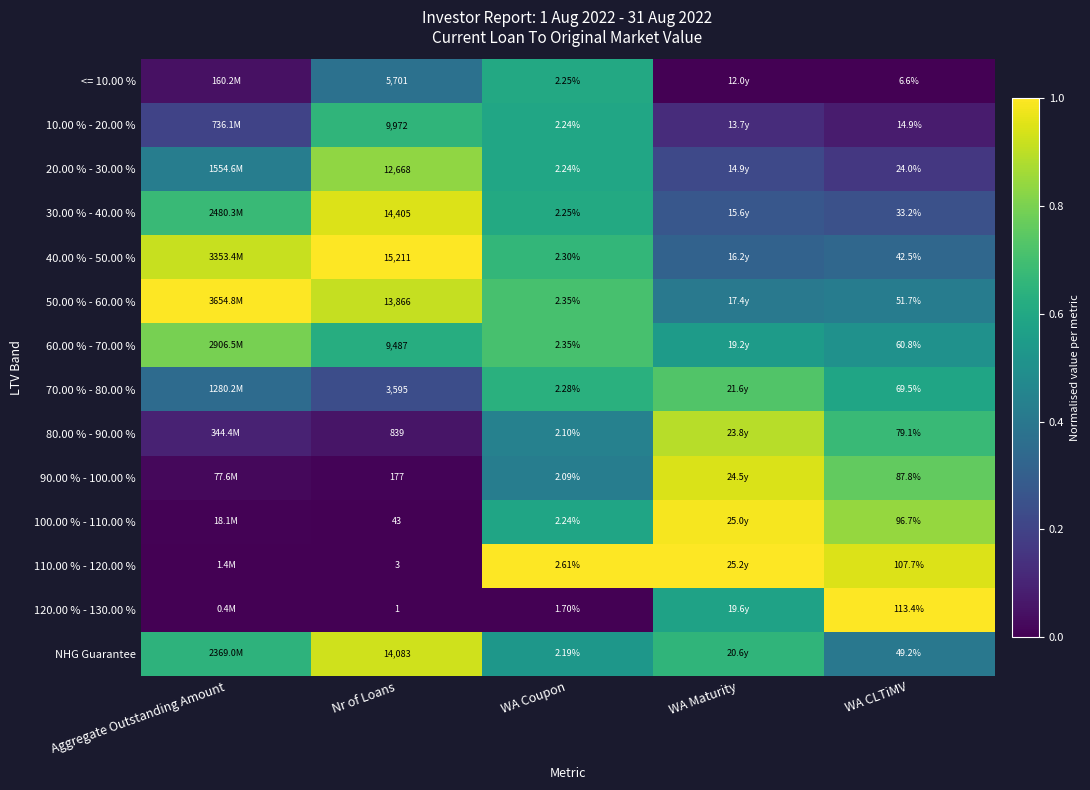

Which series has the widest spread of values?

120.00 % - 130.00 %